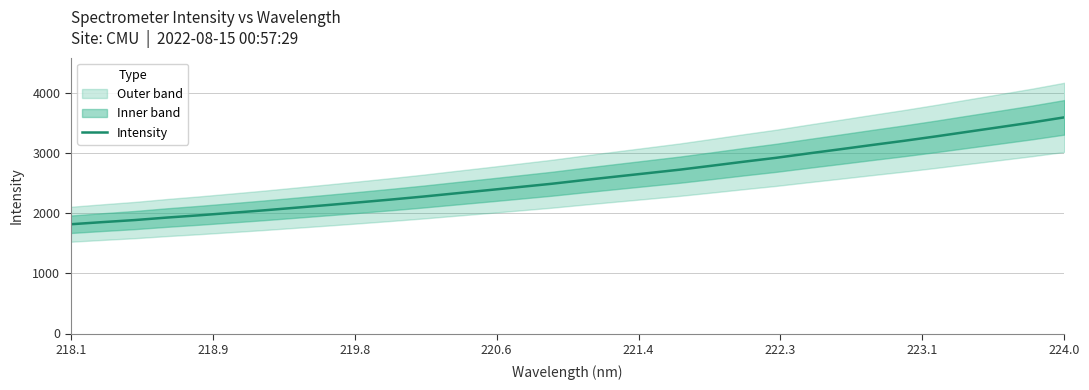

How many lines are shown in the chart?

1